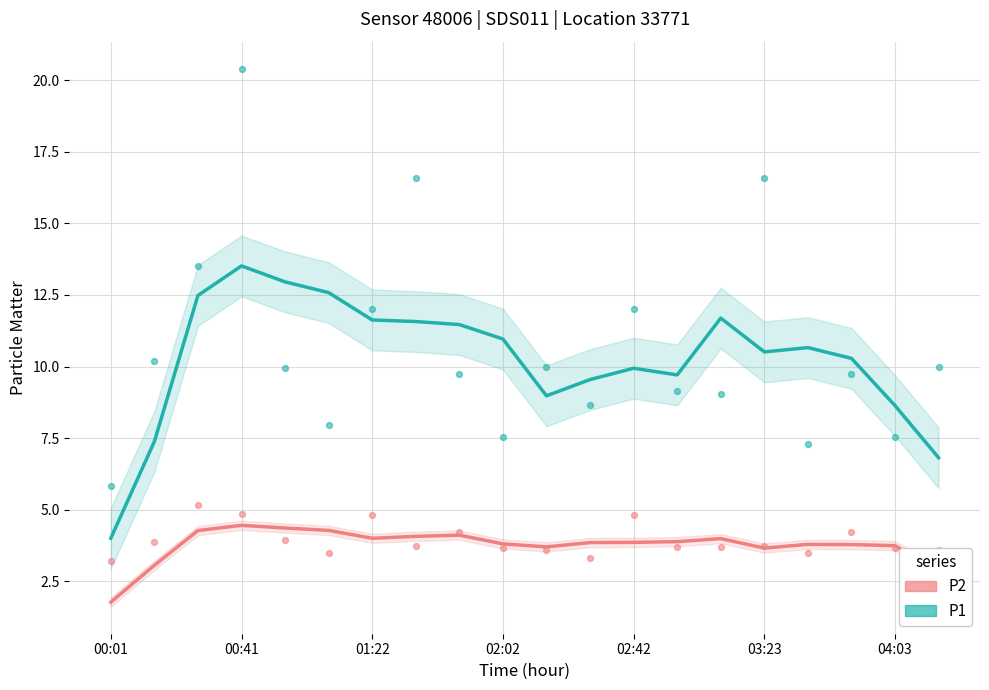

At how many categories does at least one series exceed 6?

19